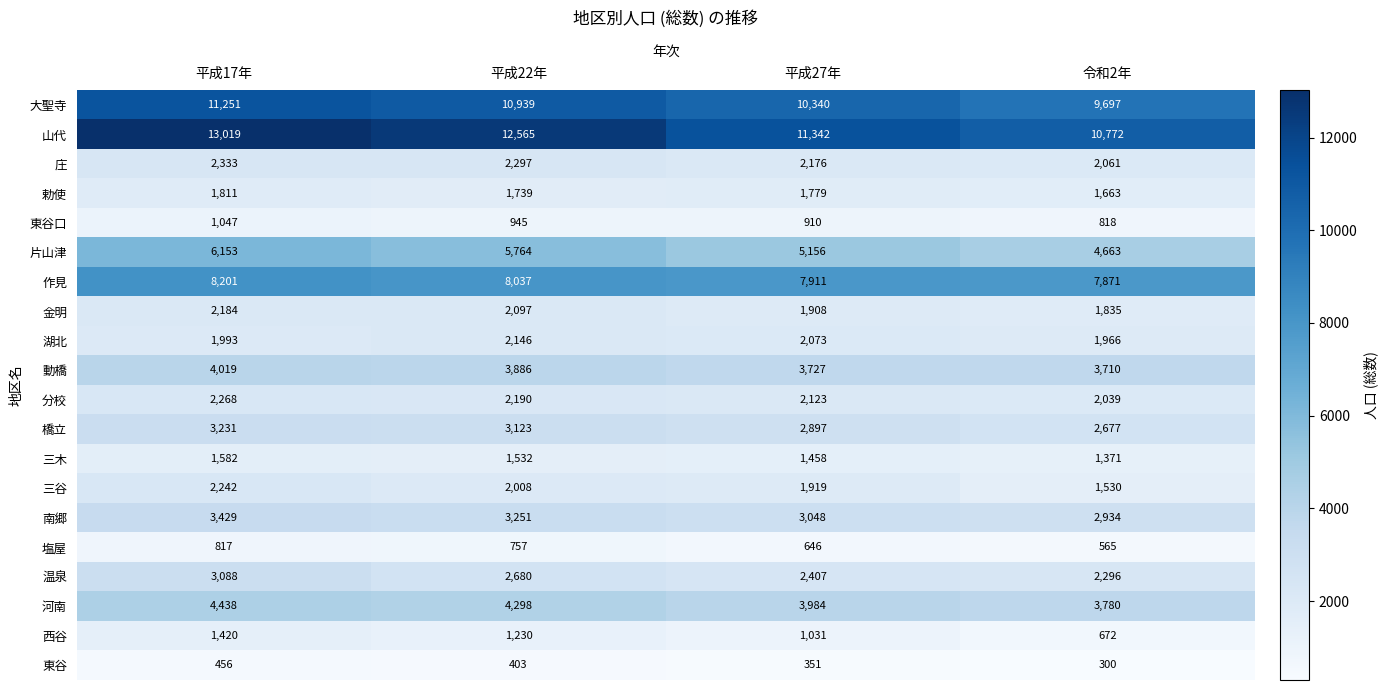

Is the value of 温泉 at 平成27年 greater than the value of 金明 at 平成27年?

Yes